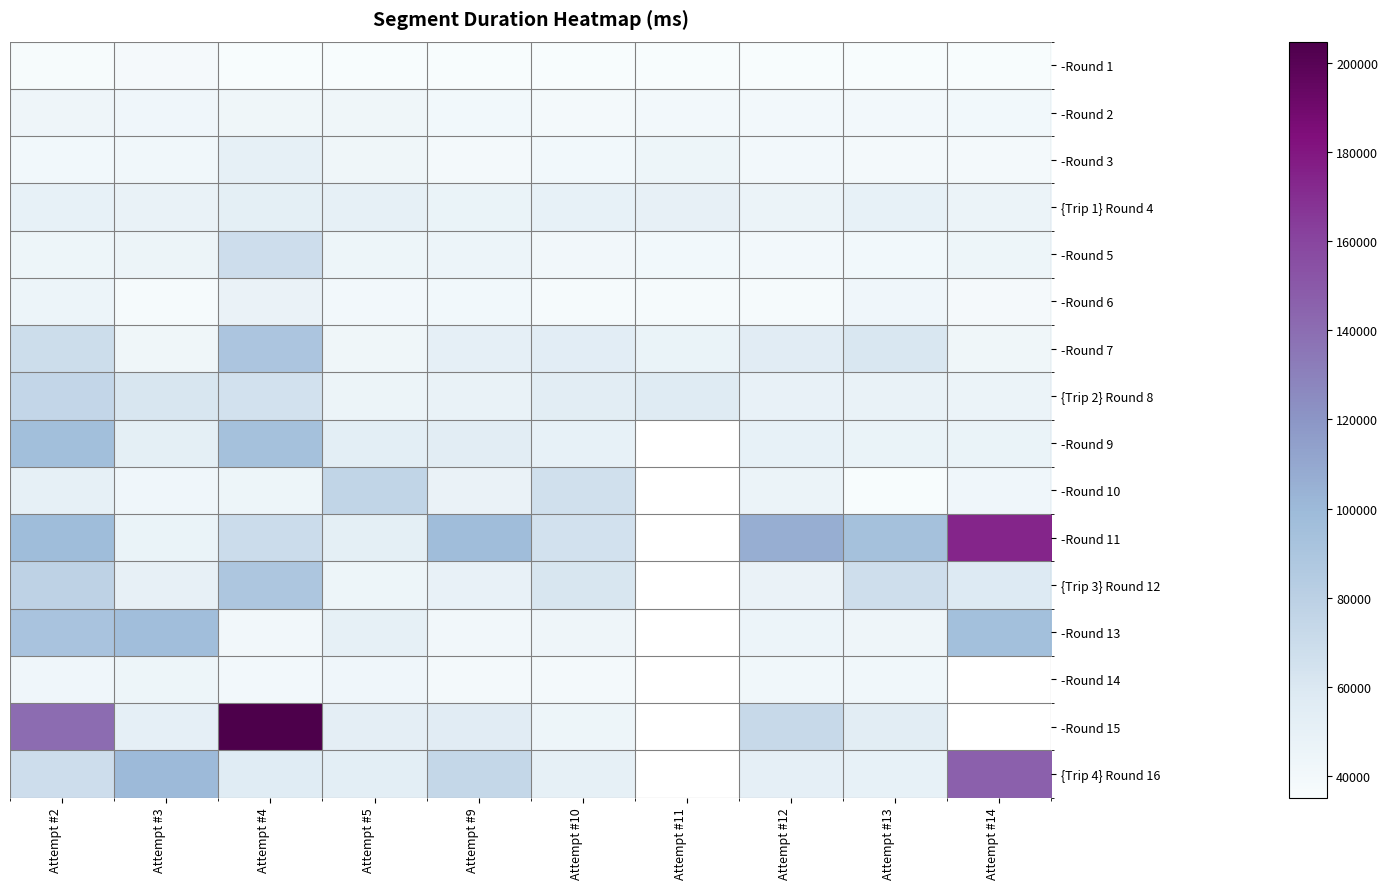

What is the average value of the -Round 1 series?

35789.0